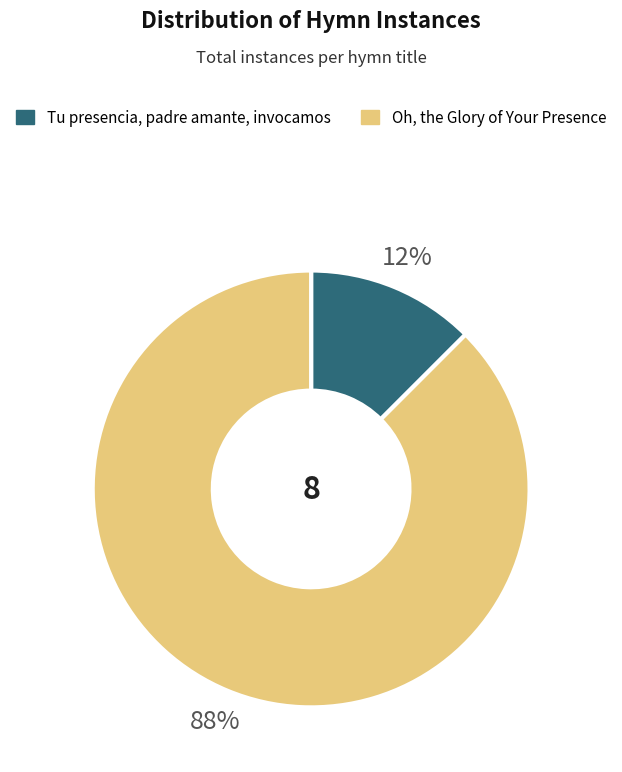

Count the number of slices in the pie.

2